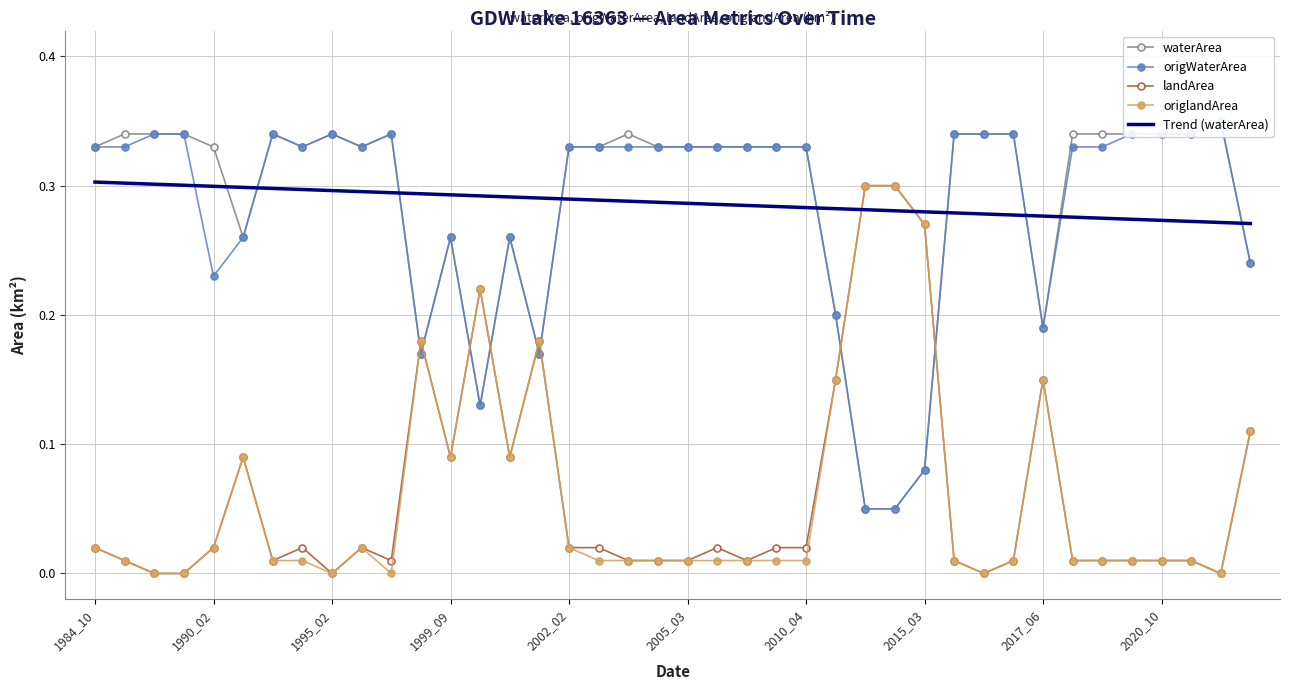

Is it true that origlandArea equals 0.2 at 11?

True